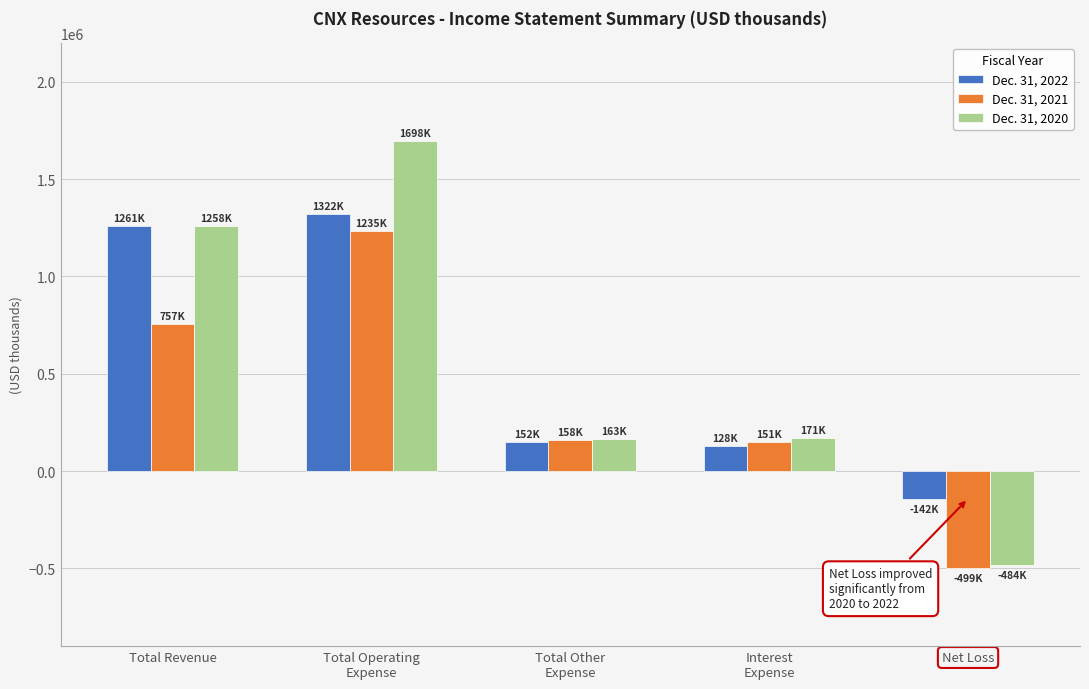

Which series has the widest spread of values?

Dec. 31, 2020